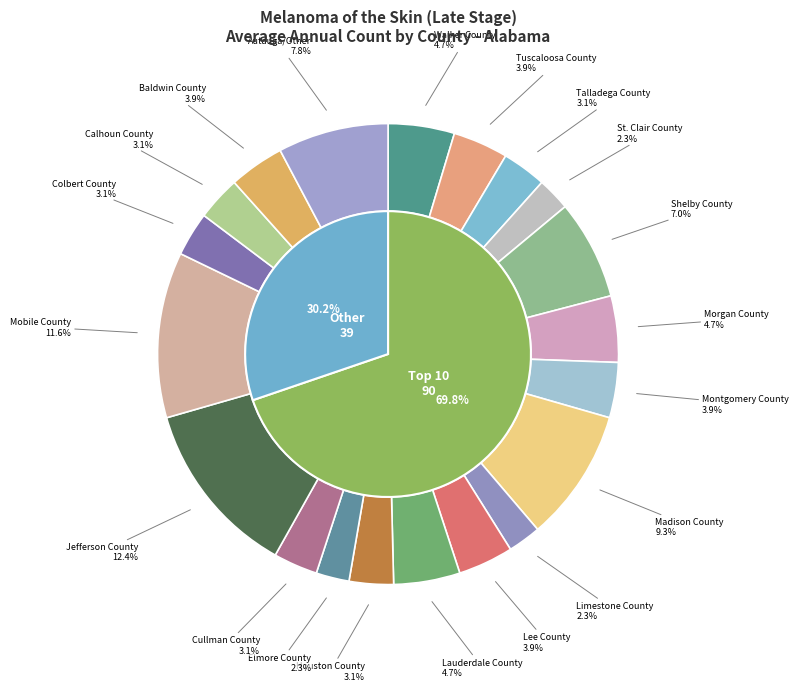

Does Autauga/Other account for over 50% of the chart?

No